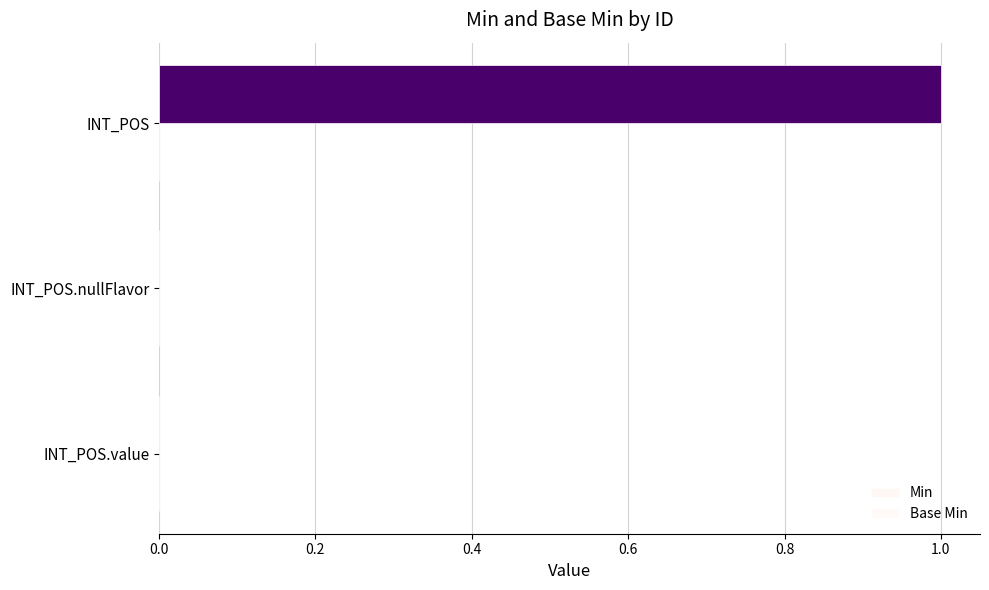

Which category has the highest value across all series?

INT_POS